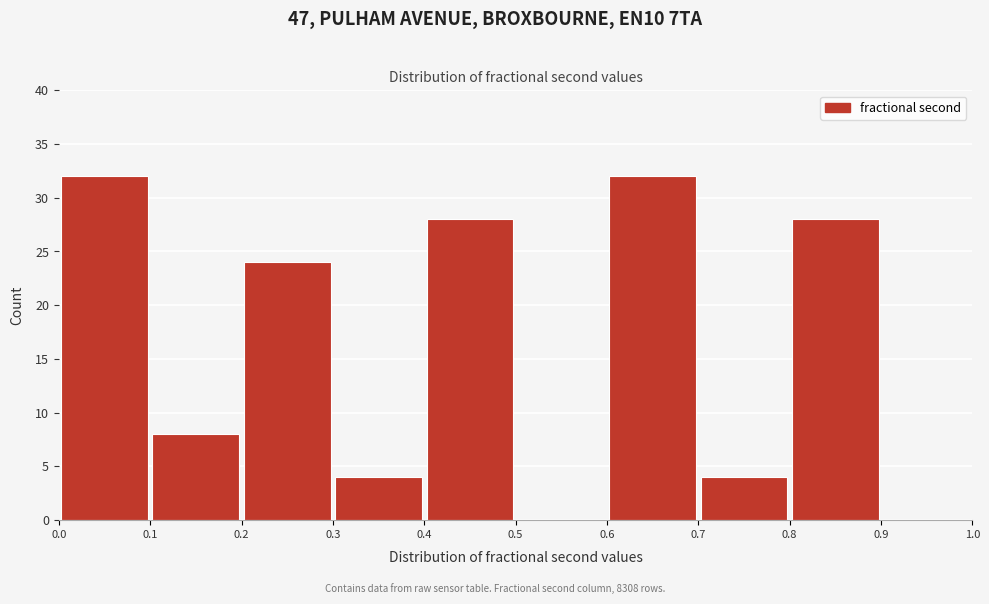

Reading left to right, transcribe this chart: for each bar, give the range it covers on the x-axis and its height. The values are not printed on the chart, so give them approximately, as read against the axis.

0.0 to 0.1: 32
0.1 to 0.2: 8
0.2 to 0.3: 24
0.3 to 0.4: 4
0.4 to 0.5: 28
0.5 to 0.6: 0
0.6 to 0.7: 32
0.7 to 0.8: 4
0.8 to 0.9: 28
0.9 to 1.0: 0